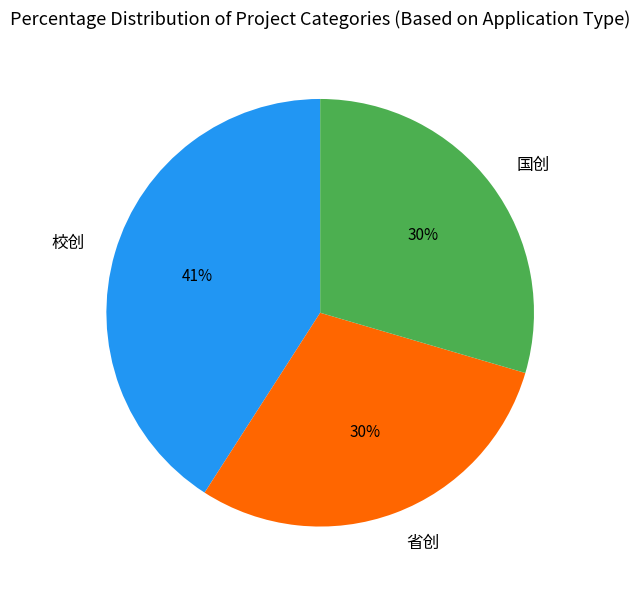

True or false: 省创 accounts for 24% of the total.

False